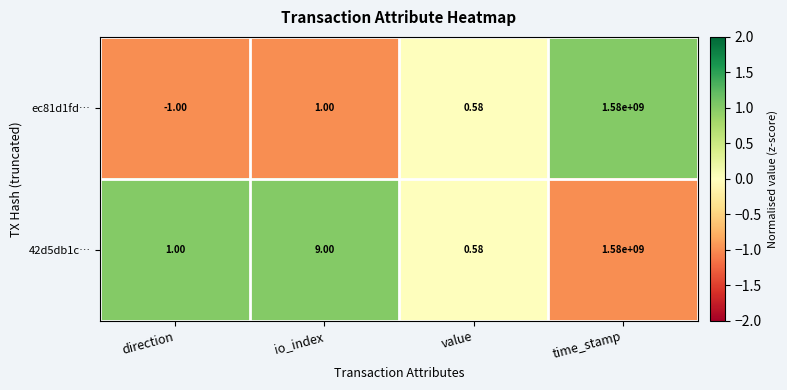

What is the difference between the highest and lowest values at direction?

2.0